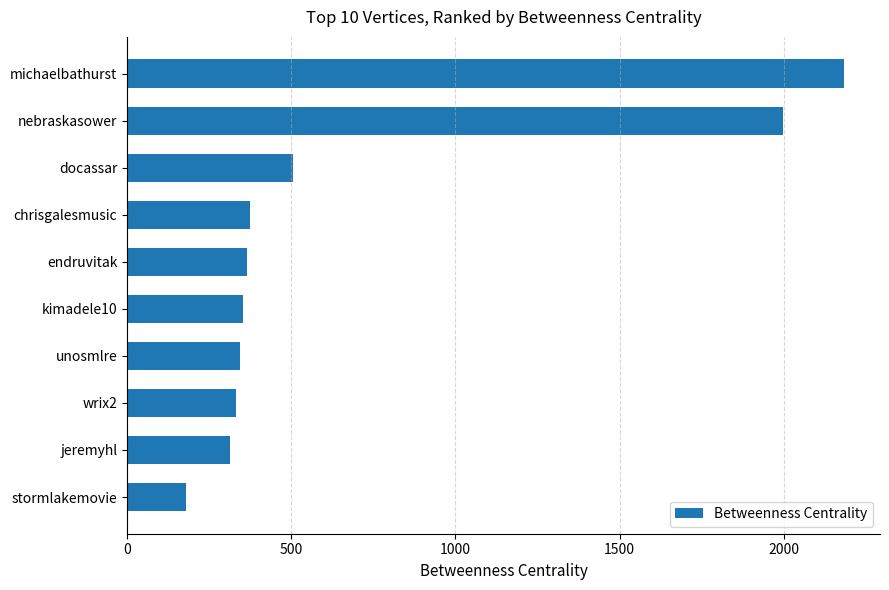

What is the difference between the maximum and minimum values?

2005.8